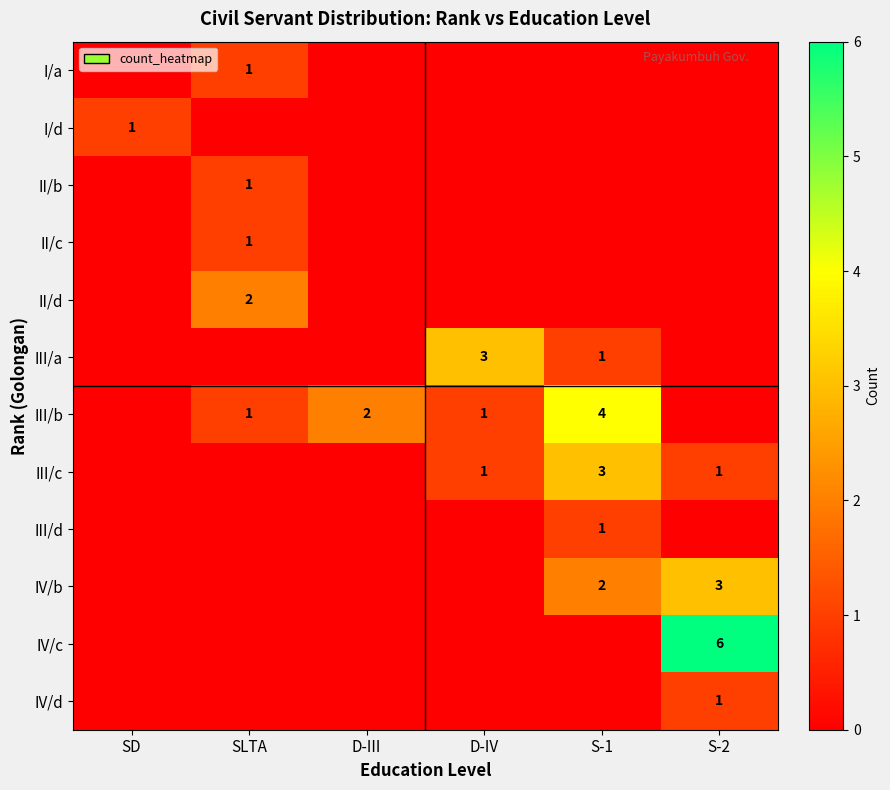

Which category has the highest value across all series?

S-2